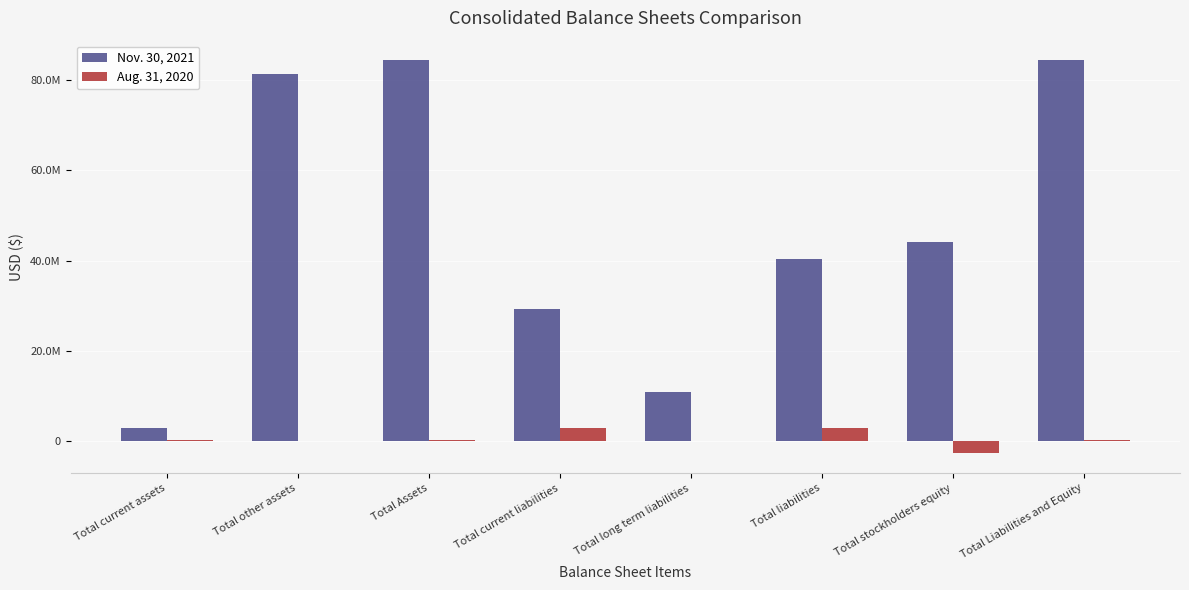

What is the sum of the Aug. 31, 2020 values at Total other assets and Total stockholders equity?

-2671532